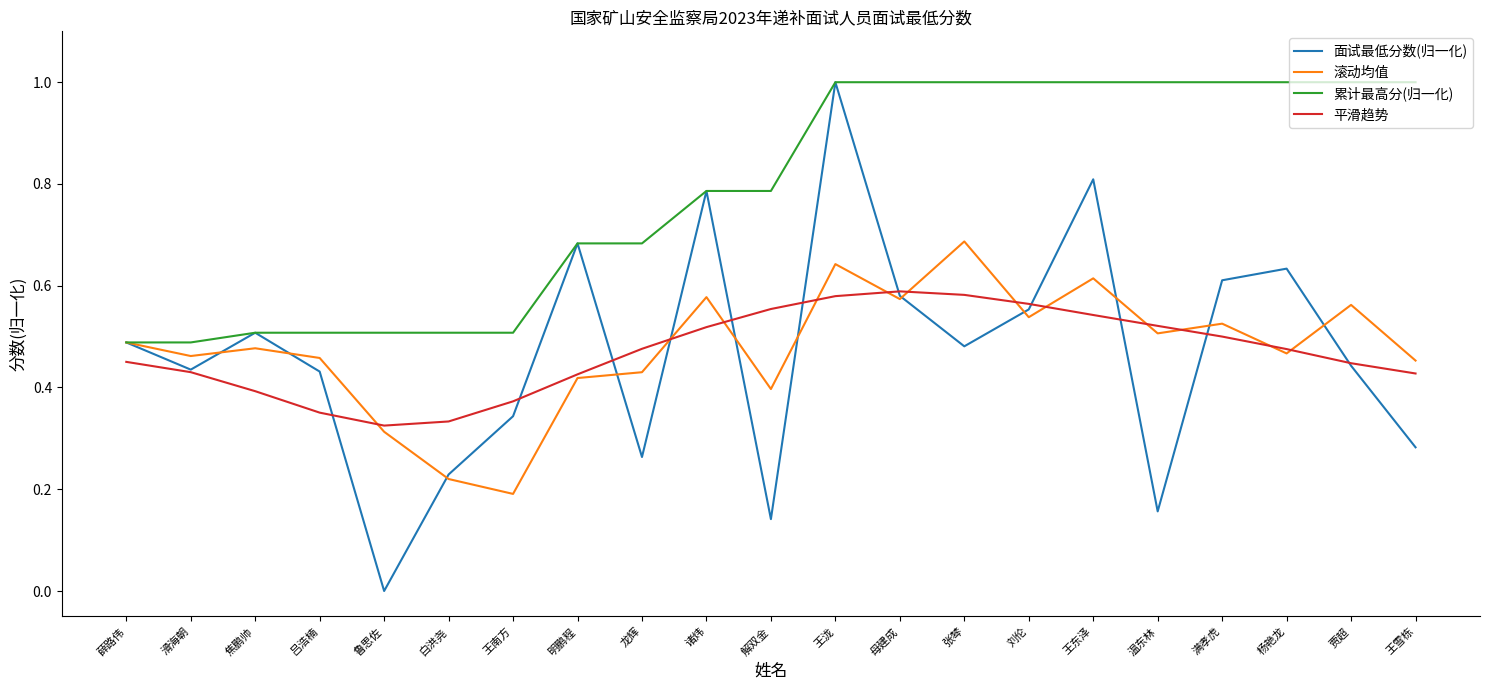

What position from the left is 温东林?

17